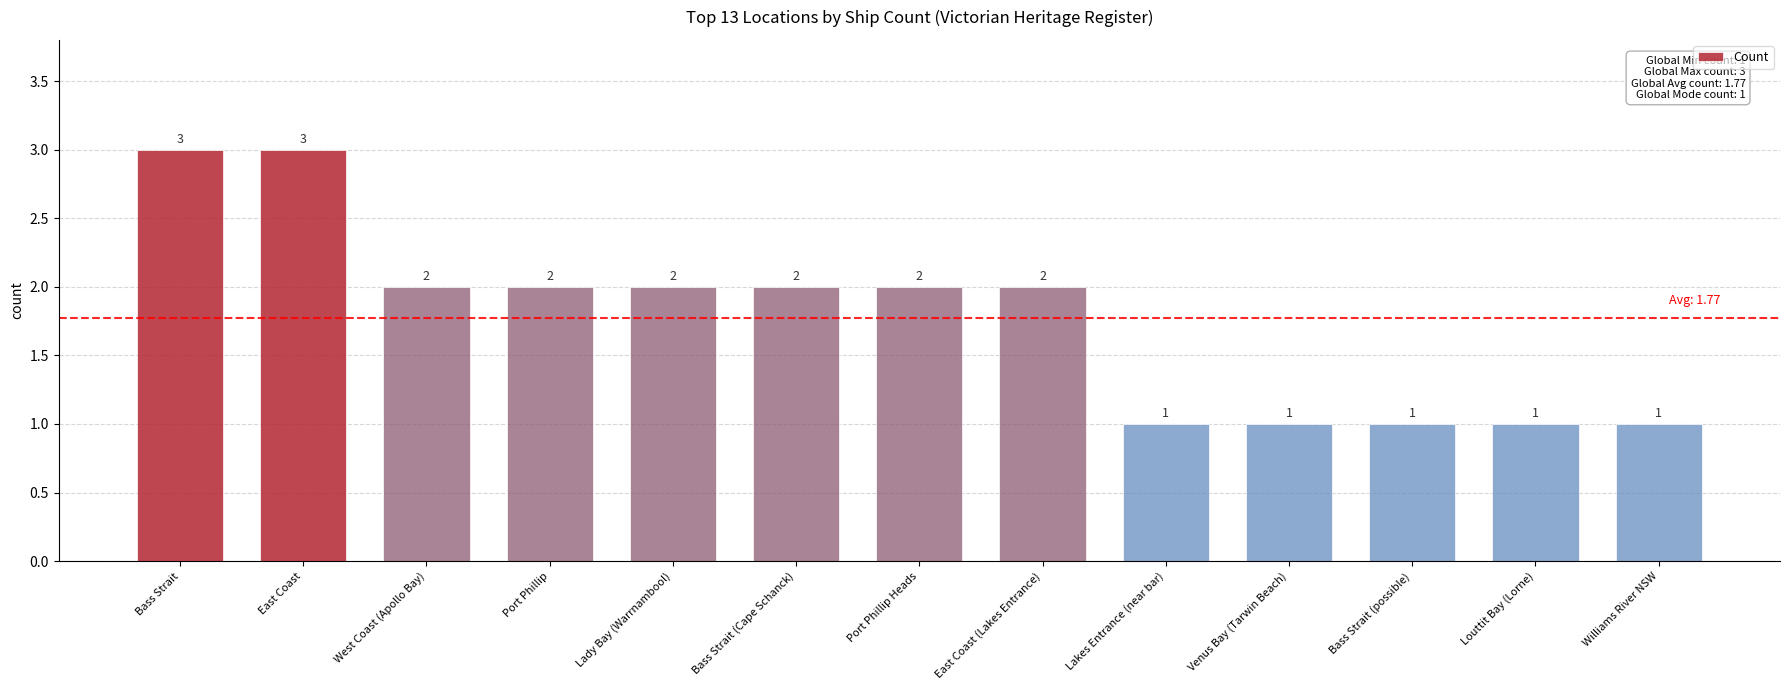

Reading right to left, list all the values displayed in this chart.

Williams River NSW=1	Louttit Bay (Lorne)=1	Bass Strait (possible)=1	Venus Bay (Tarwin Beach)=1	Lakes Entrance (near bar)=1	East Coast (Lakes Entrance)=2	Port Phillip Heads=2	Bass Strait (Cape Schanck)=2	Lady Bay (Warrnambool)=2	Port Phillip=2	West Coast (Apollo Bay)=2	East Coast=3	Bass Strait=3